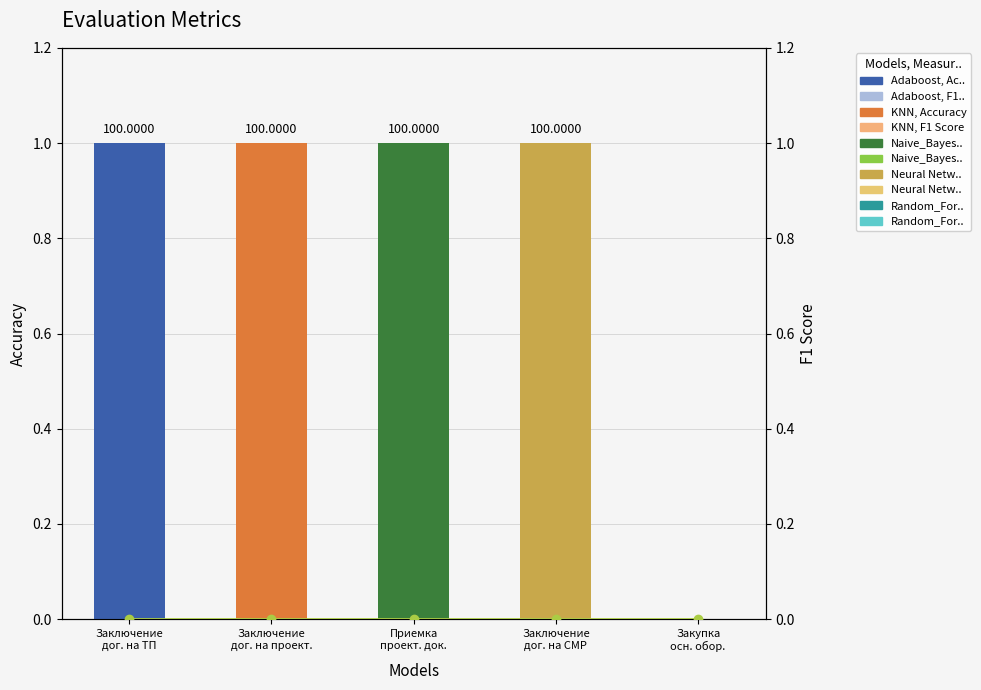

Which series changed the most between Заключение
дог. на проект. and Приемка
проект. док.?

Percent_Total (Accuracy)